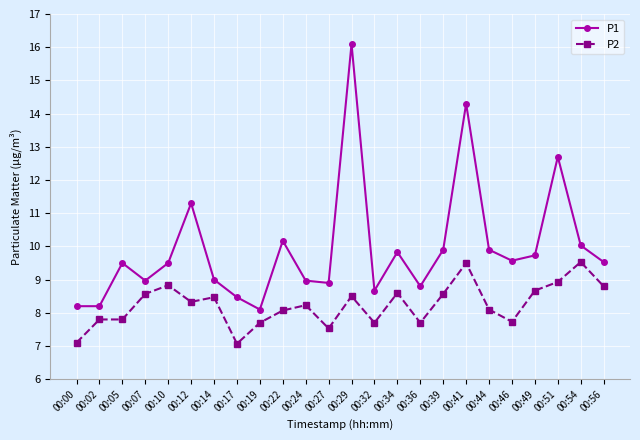

True or false: P2 and P1 intersect in this chart.

False